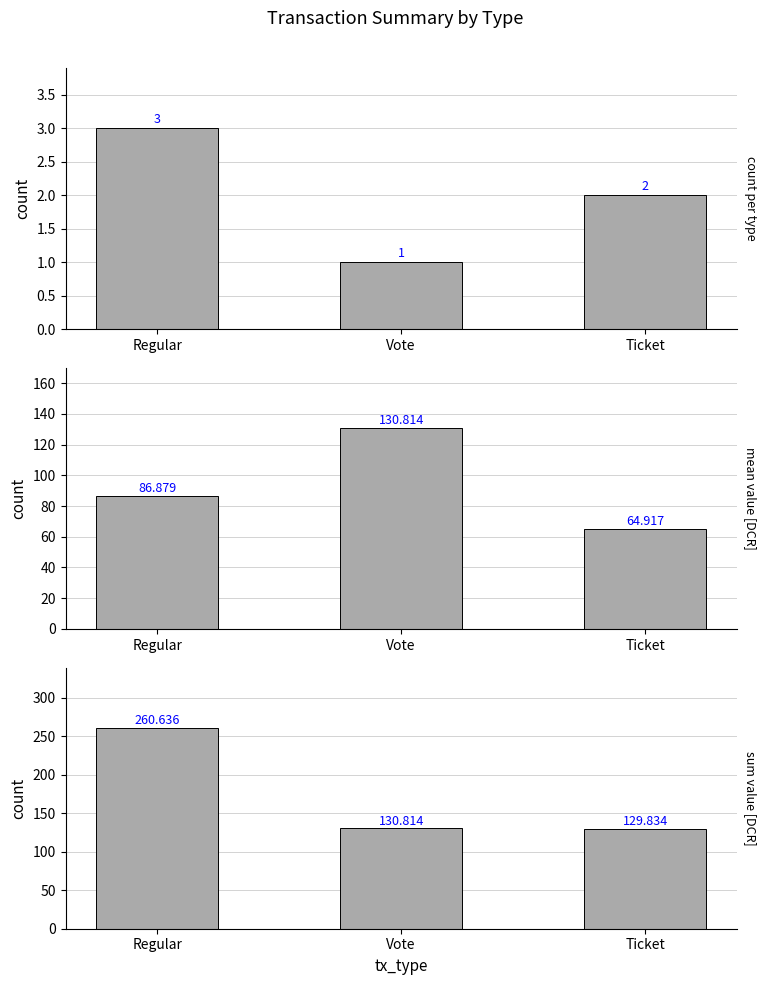

What is the approximate value of sum_value at Vote?

130.8